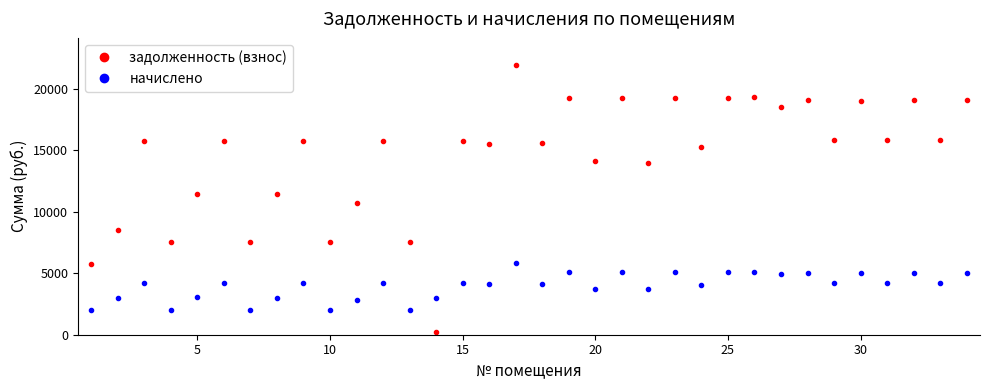

What is the value of the начислено point at the 26th from the left?

5116.6